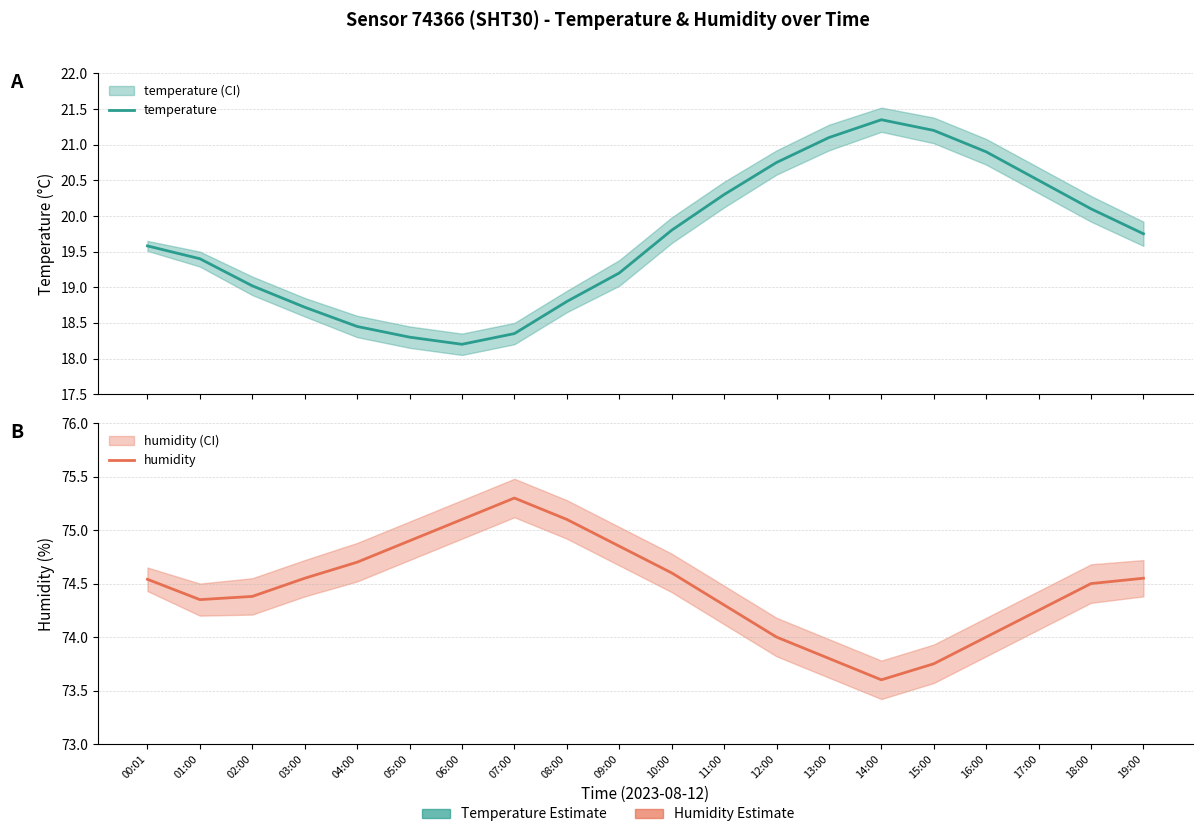

What is the maximum value shown in the chart?

75.3